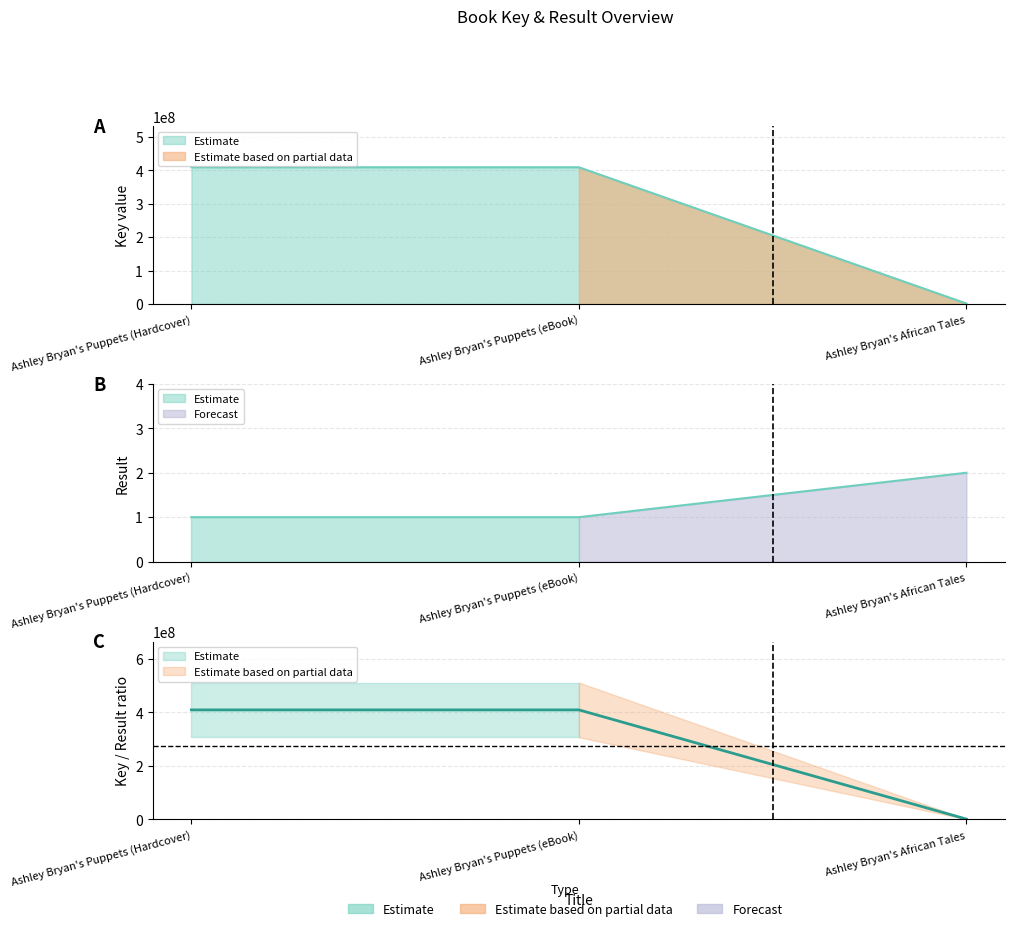

True or false: the data shows 1211413 at Ashley Bryan's African Tales.

True